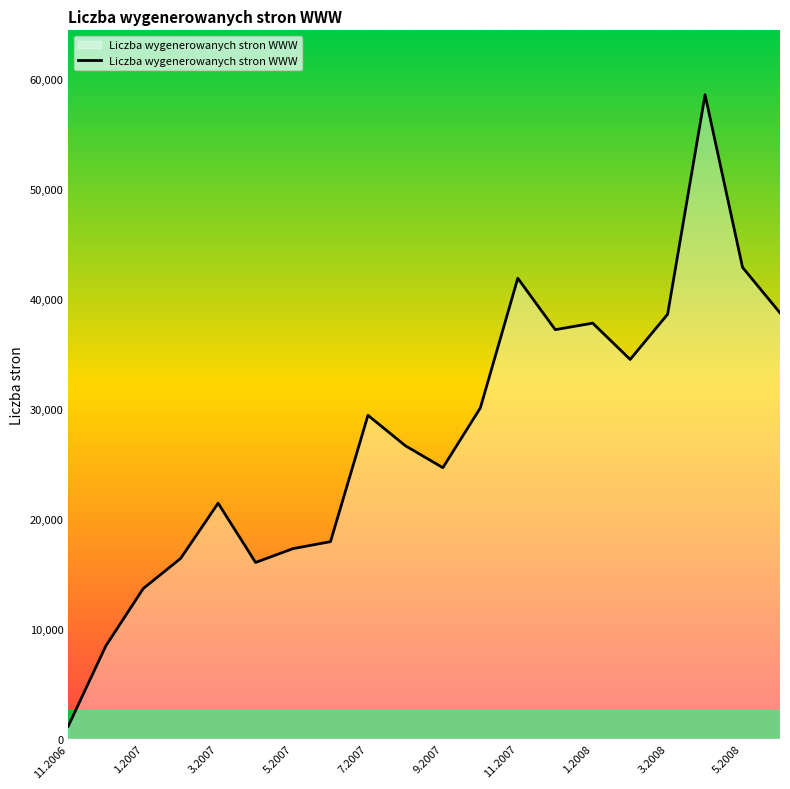

What is the difference between the maximum and minimum values?

57455